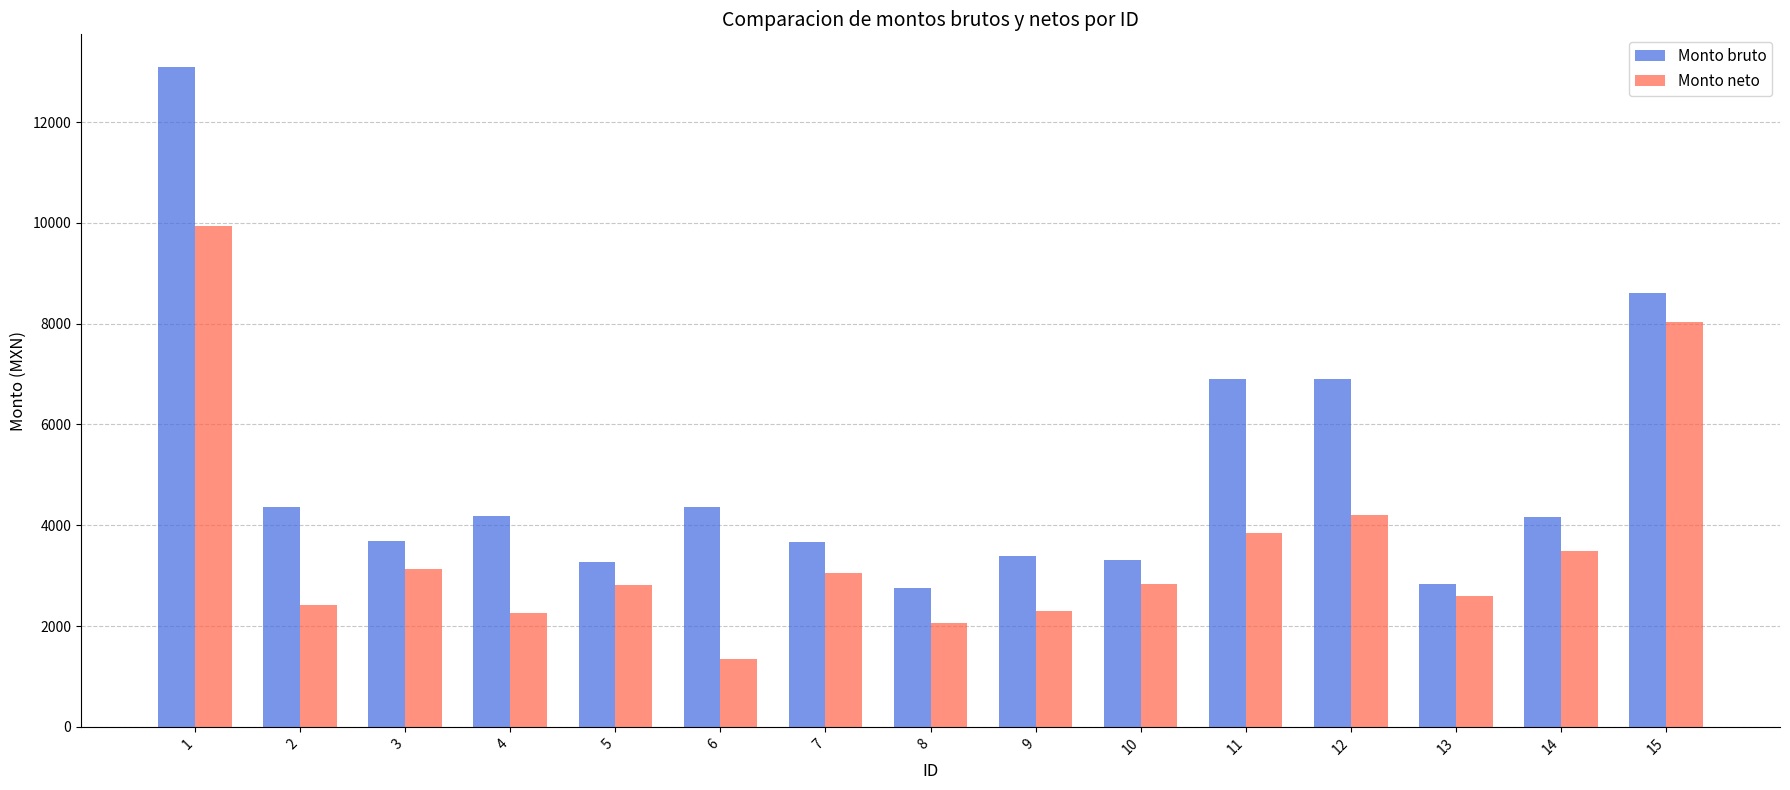

Is it true that Monto neto equals 1043.9 at 8?

False